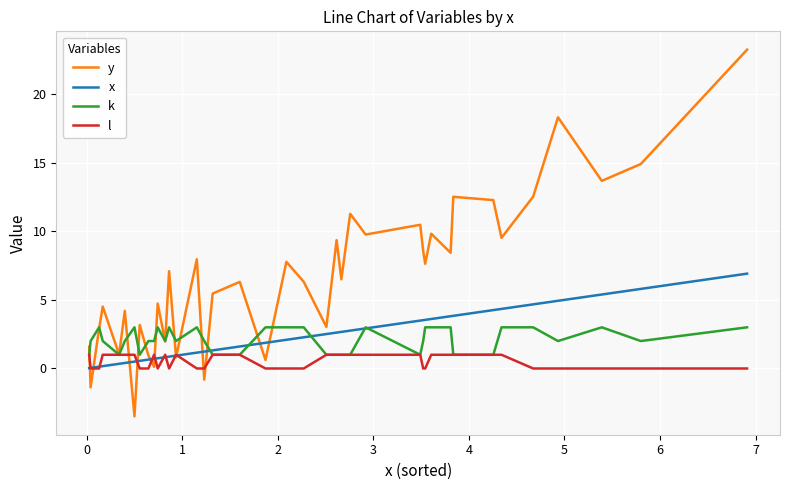

Which series has the widest spread of values?

y